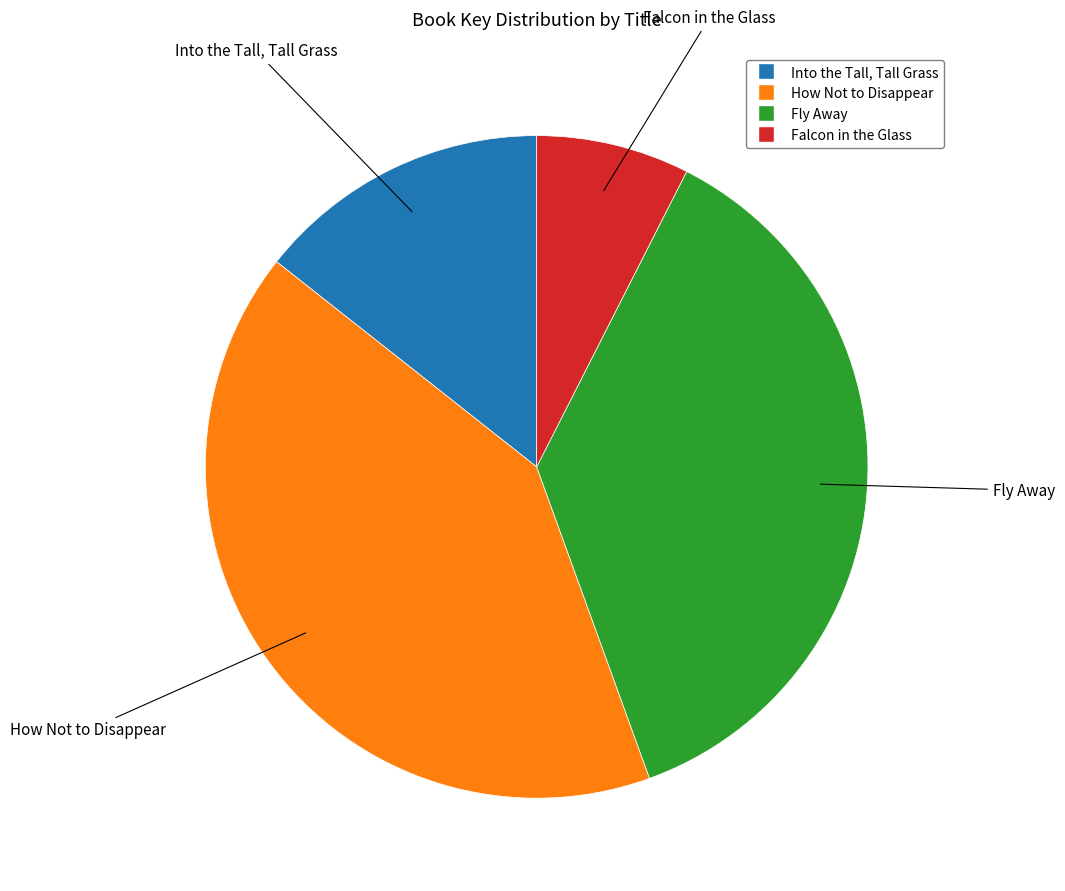

Do Falcon in the Glass and How Not to Disappear together represent more than half of the pie?

No